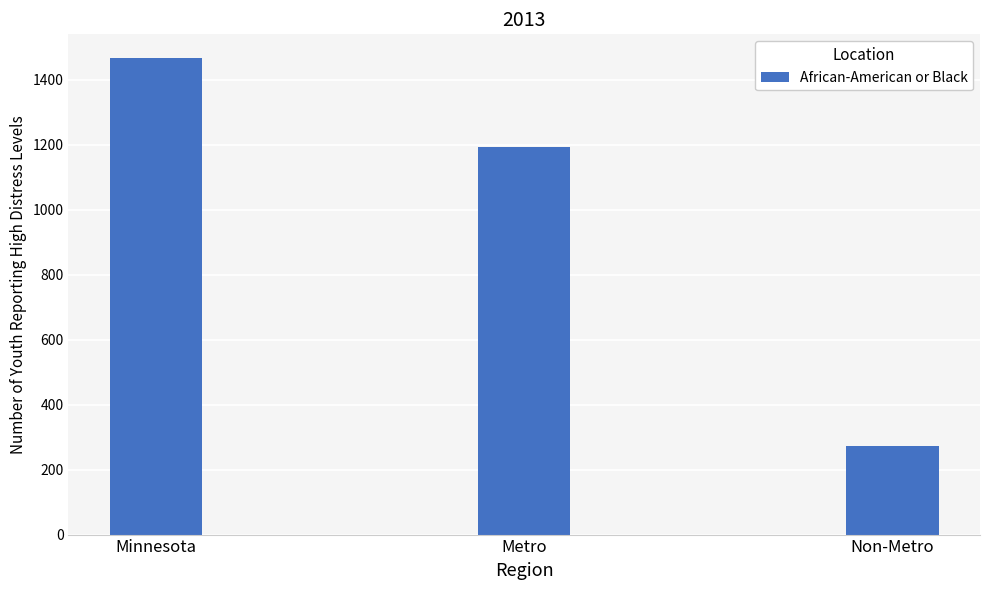

Where does the data first go above 1192?

Minnesota